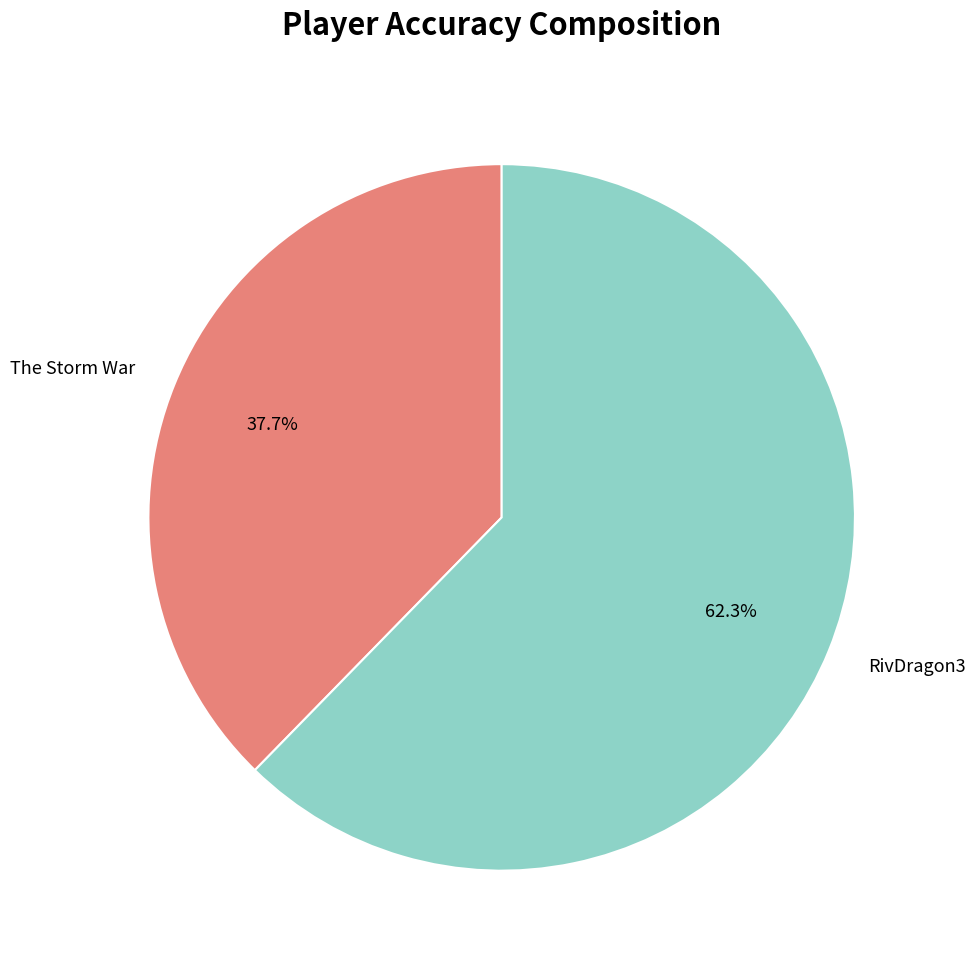

Is there any slice that represents more than half of the pie?

Yes